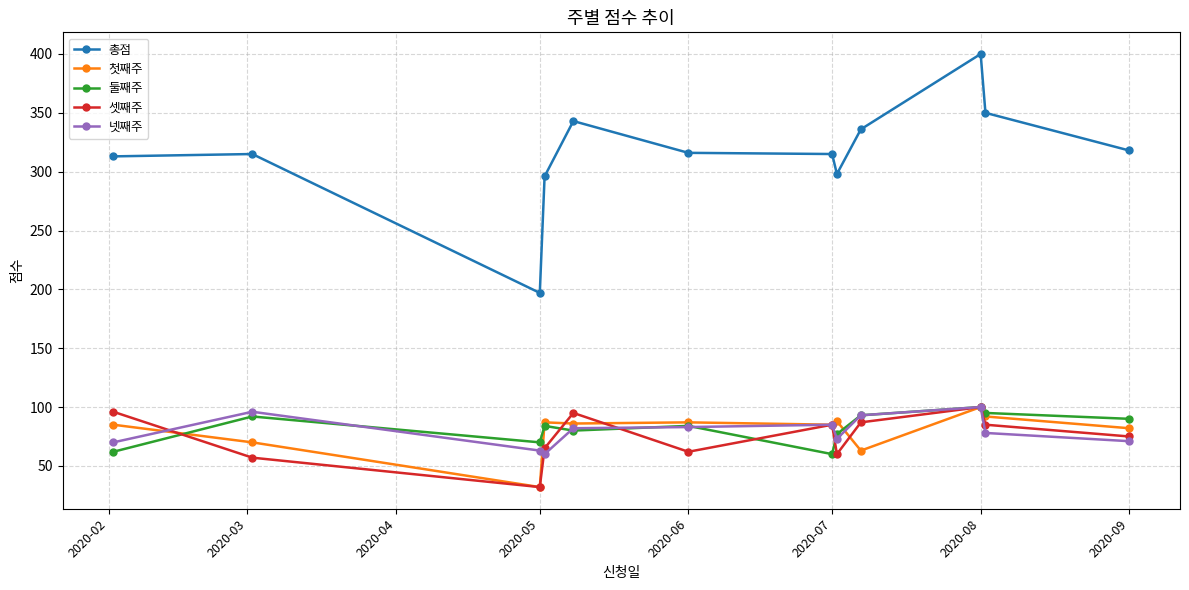

What are all the series names shown in the legend?

총점, 첫째주, 둘째주, 셋째주, 넷째주